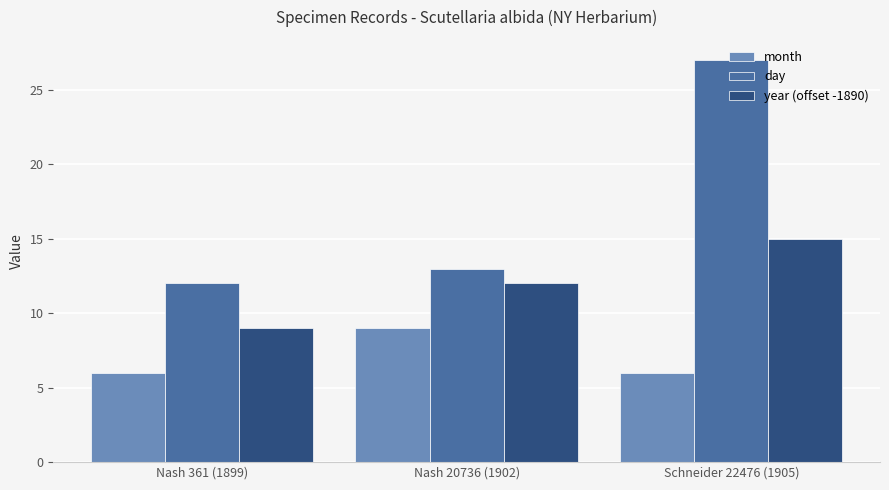

Does the chart contain stacked bars?

No